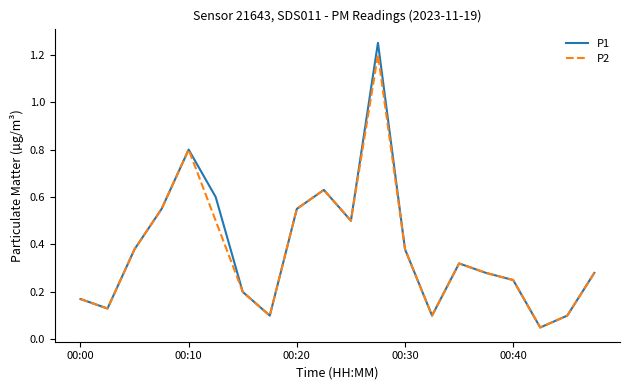

Which series has the widest spread of values?

P1